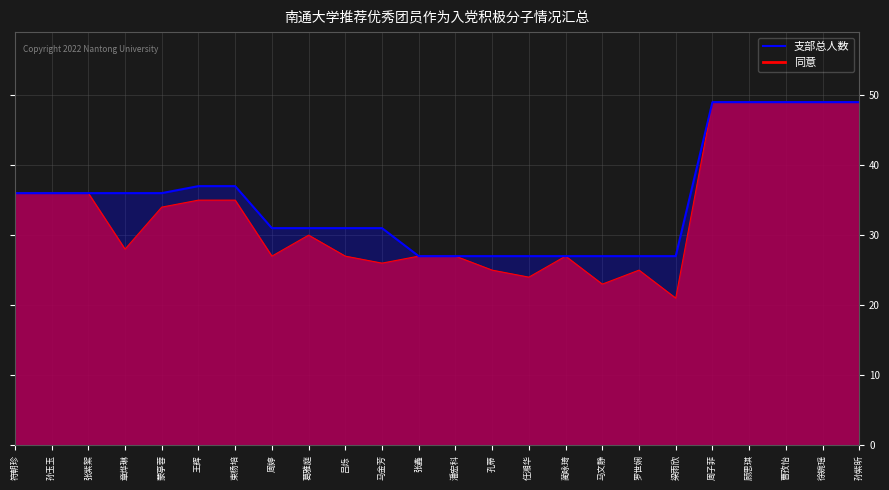

True or false: 支部总人数 and 同意 cross at least once.

False